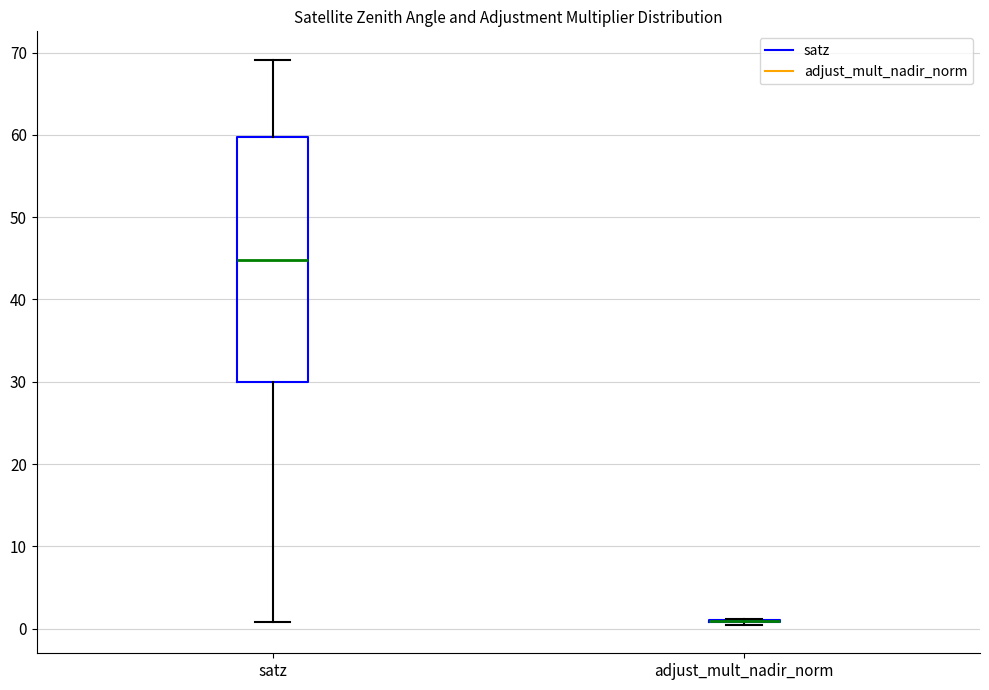

Reading left to right, transcribe this box plot: for each box, give where its median line is, the range the box spans, and where its two whiskers end, as read against the y-axis. The values are not printed on the chart, so give them approximately, as read against the axis.

satz: median 45, box 30 to 60, whiskers 1 to 69
adjust_mult_nadir_norm: box collapsed to a line at 1, whiskers 0 to 1